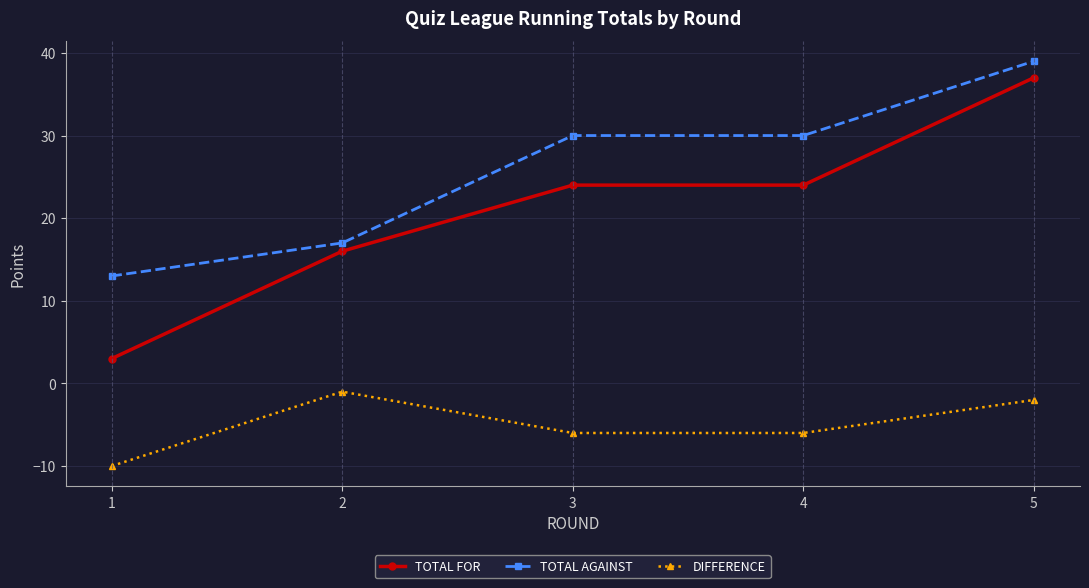

True or false: DIFFERENCE and TOTAL FOR cross at least once.

False